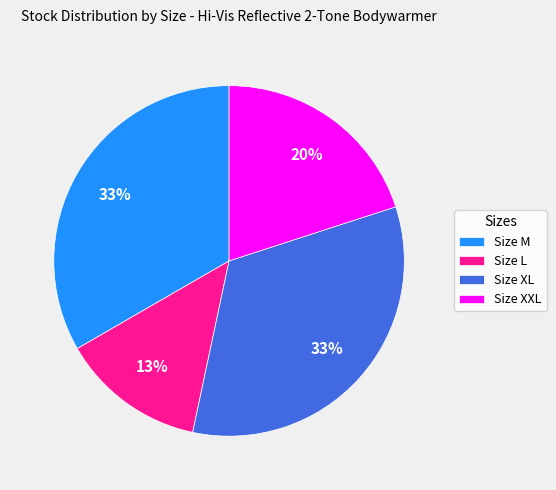

How many segments does this pie chart have?

4